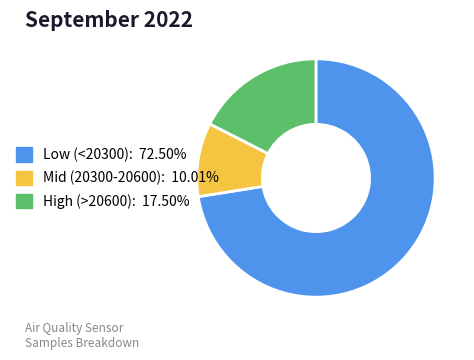

Is there a majority slice in this chart?

Yes